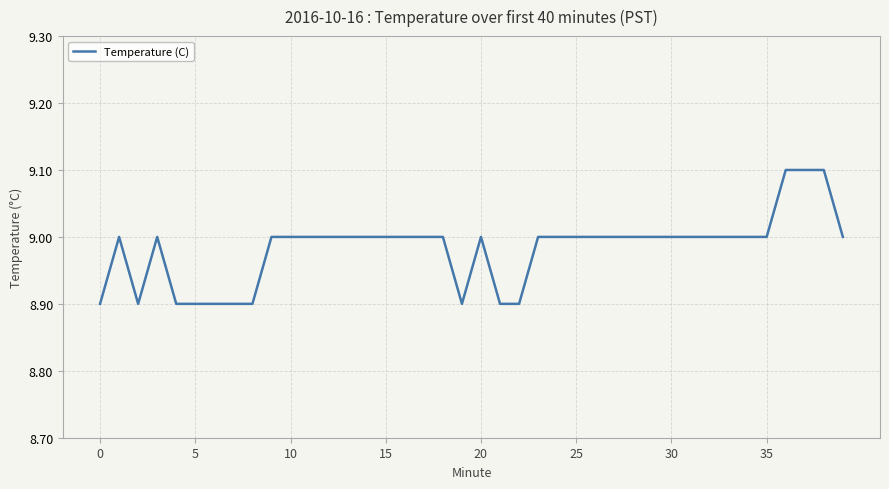

What is the maximum value shown in the chart?

9.1